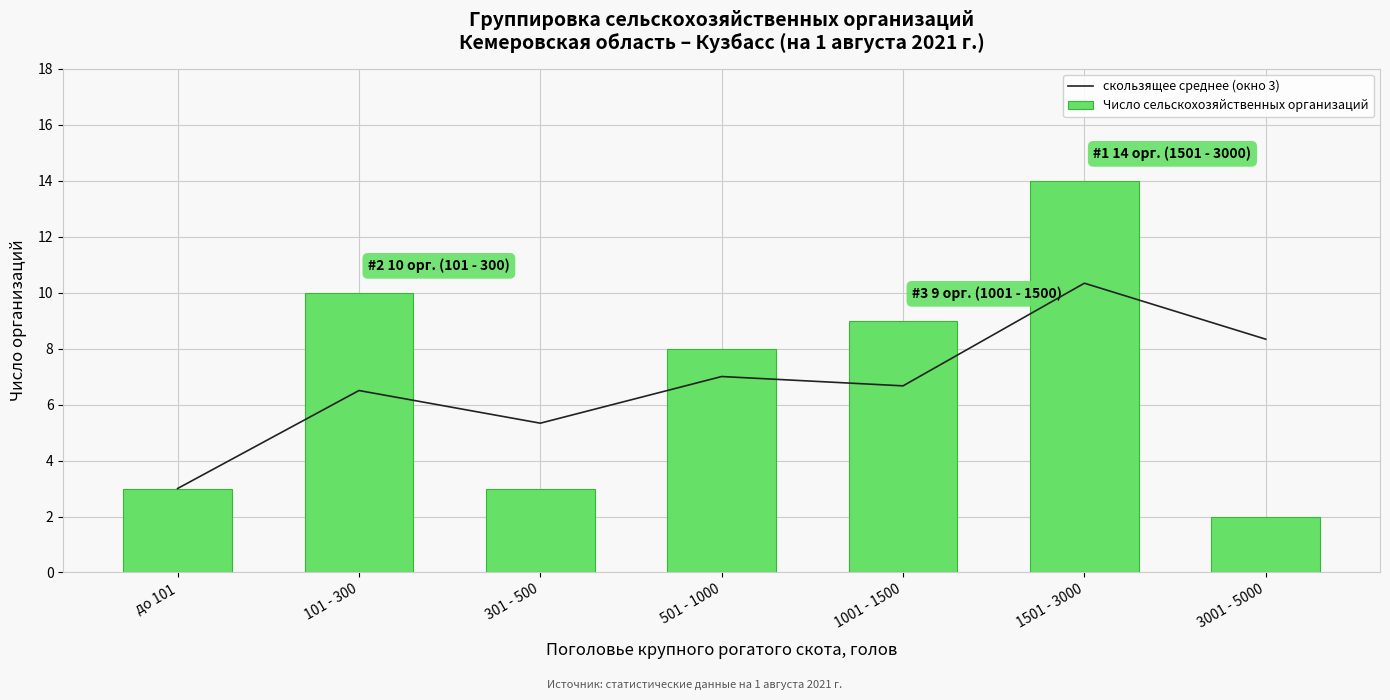

Which label corresponds to the smallest value in the chart?

3001 - 5000